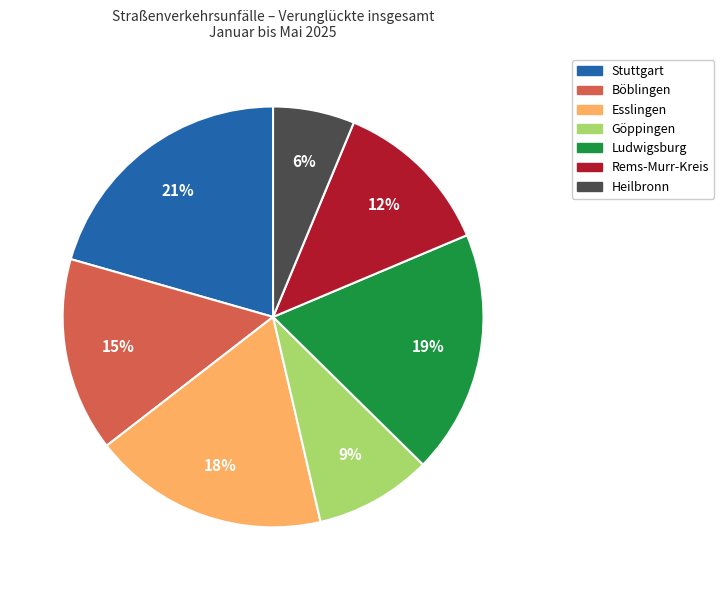

To the nearest percent, what is the difference between the Ludwigsburg and Esslingen slice percentages?

1%